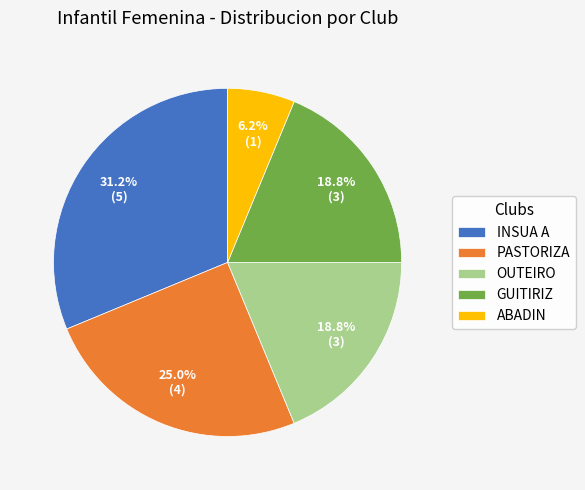

How many slices are in this pie chart?

5